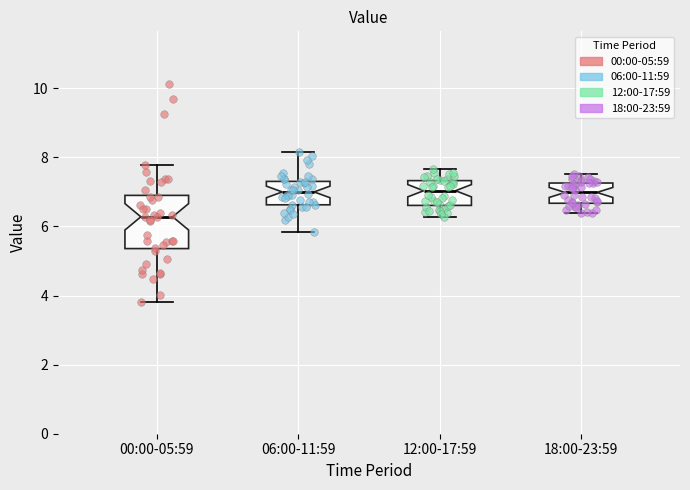

Reading left to right, transcribe this box plot: for each box, give where its median line is, the range the box spans, and where its two whiskers end, as read against the y-axis. The values are not printed on the chart, so give them approximately, as read against the axis.

00:00-05:59: median 6.2, box 5.4 to 7.0, whiskers 3.8 to 7.8
06:00-11:59: median 7.0, box 6.6 to 7.4, whiskers 5.8 to 8.2
12:00-17:59: median 7.0, box 6.6 to 7.4, whiskers 6.2 to 7.6
18:00-23:59: median 7.0, box 6.6 to 7.2, whiskers 6.4 to 7.6